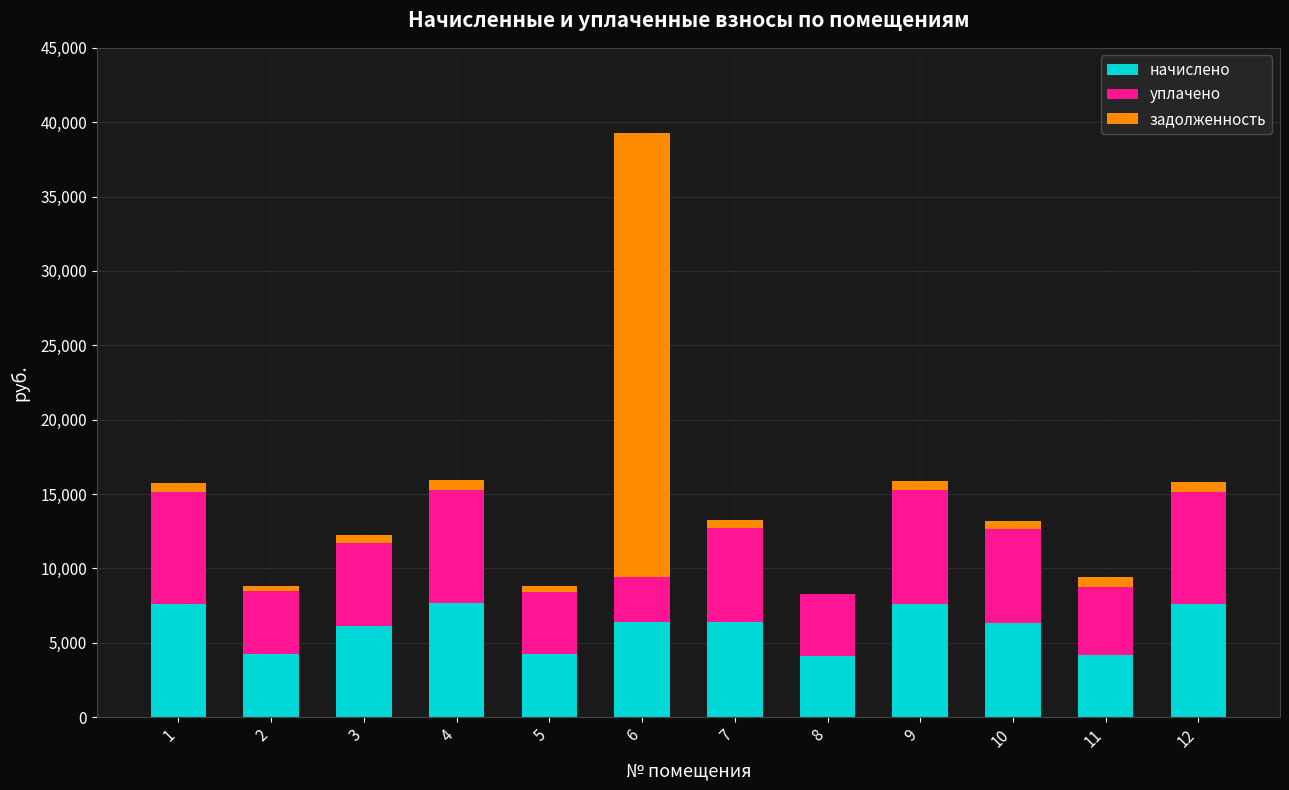

What are all the series names shown in the legend?

начислено, уплачено, задолженность